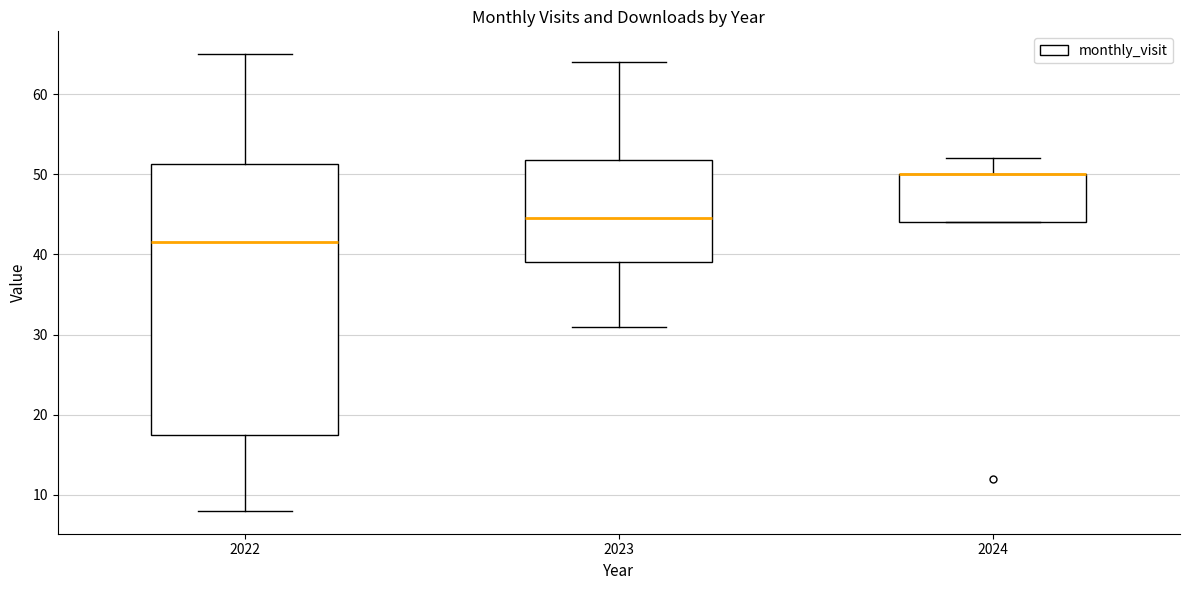

Where does the upper whisker of the box at x = 2022 end on the y-axis? The values are not printed on the chart, so give them approximately, as read against the axis.

65